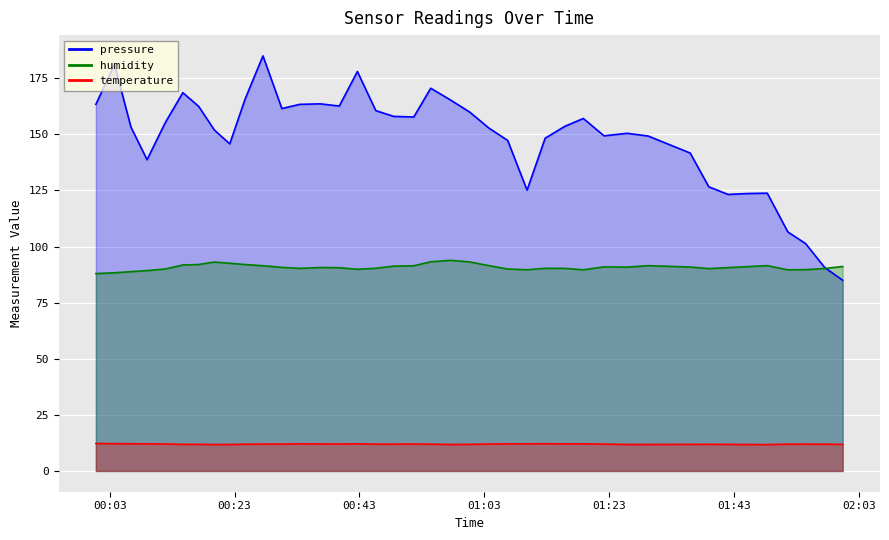

At which label does pressure first exceed 153?

00:03